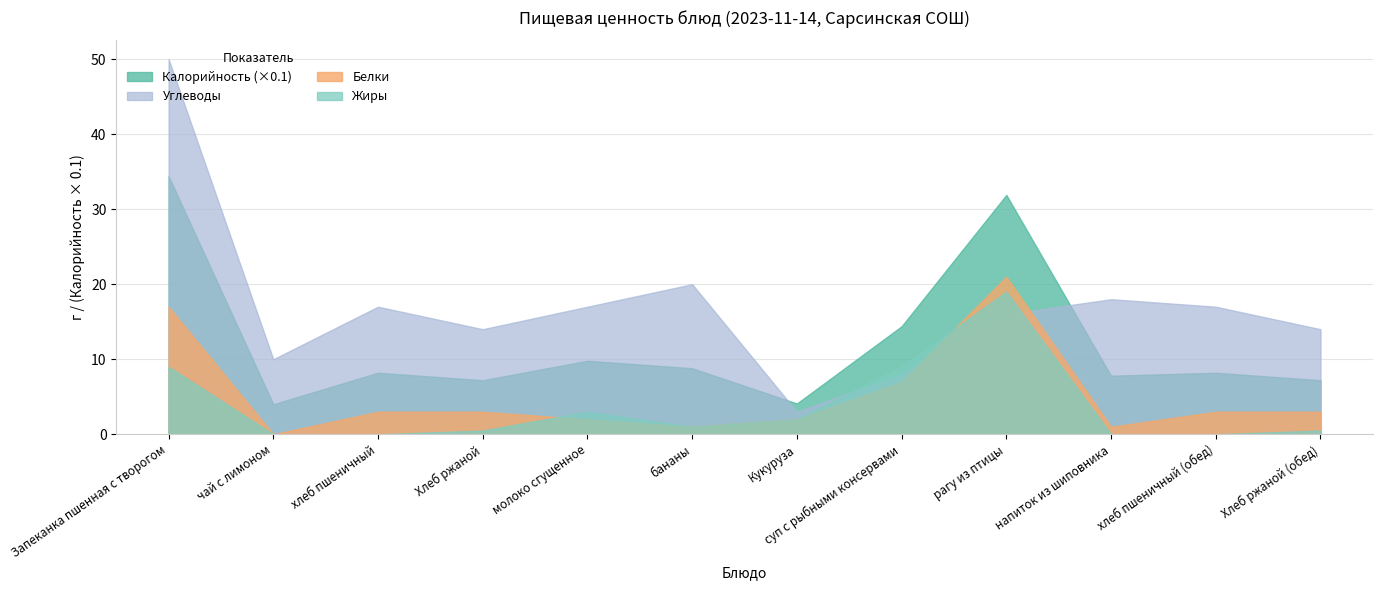

What is the approximate value of Углеводы at молоко сгущенное?

17.0